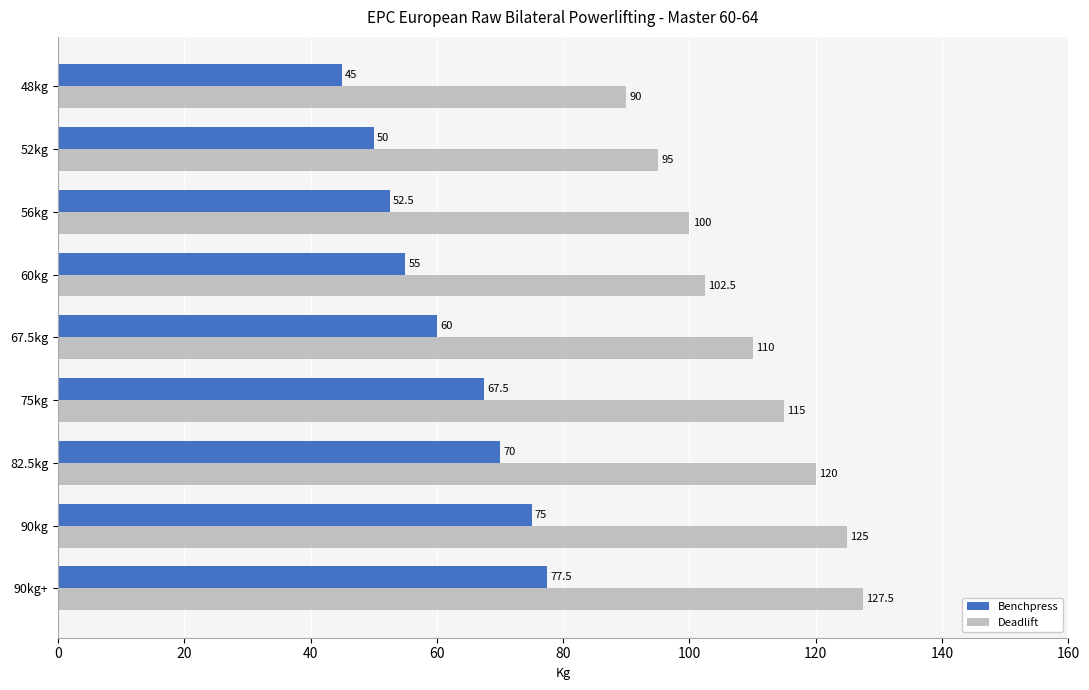

At how many categories does at least one series exceed 83?

9